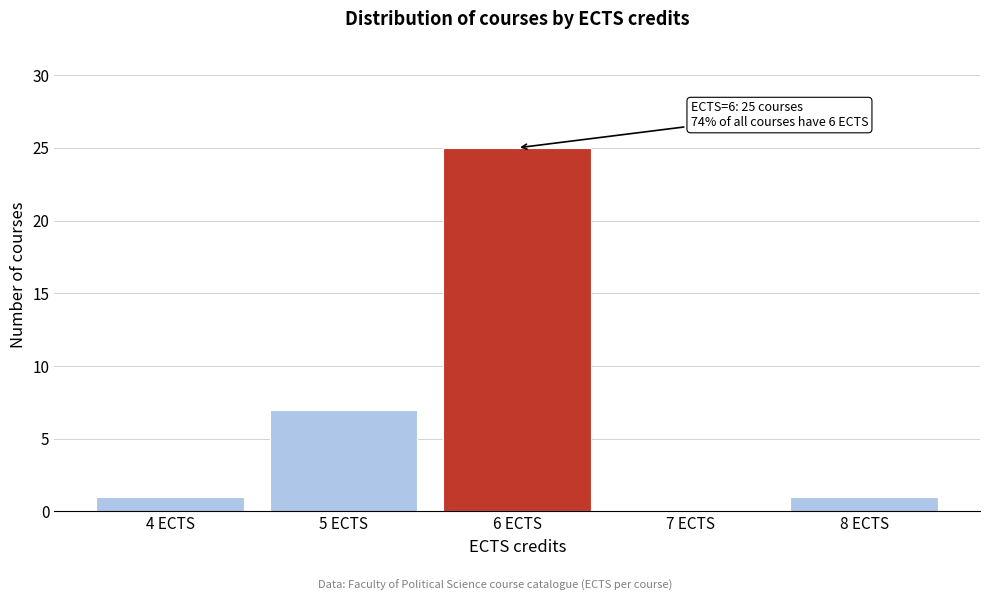

Over which range of the x-axis is the bar tallest?

5.5 to 6.5